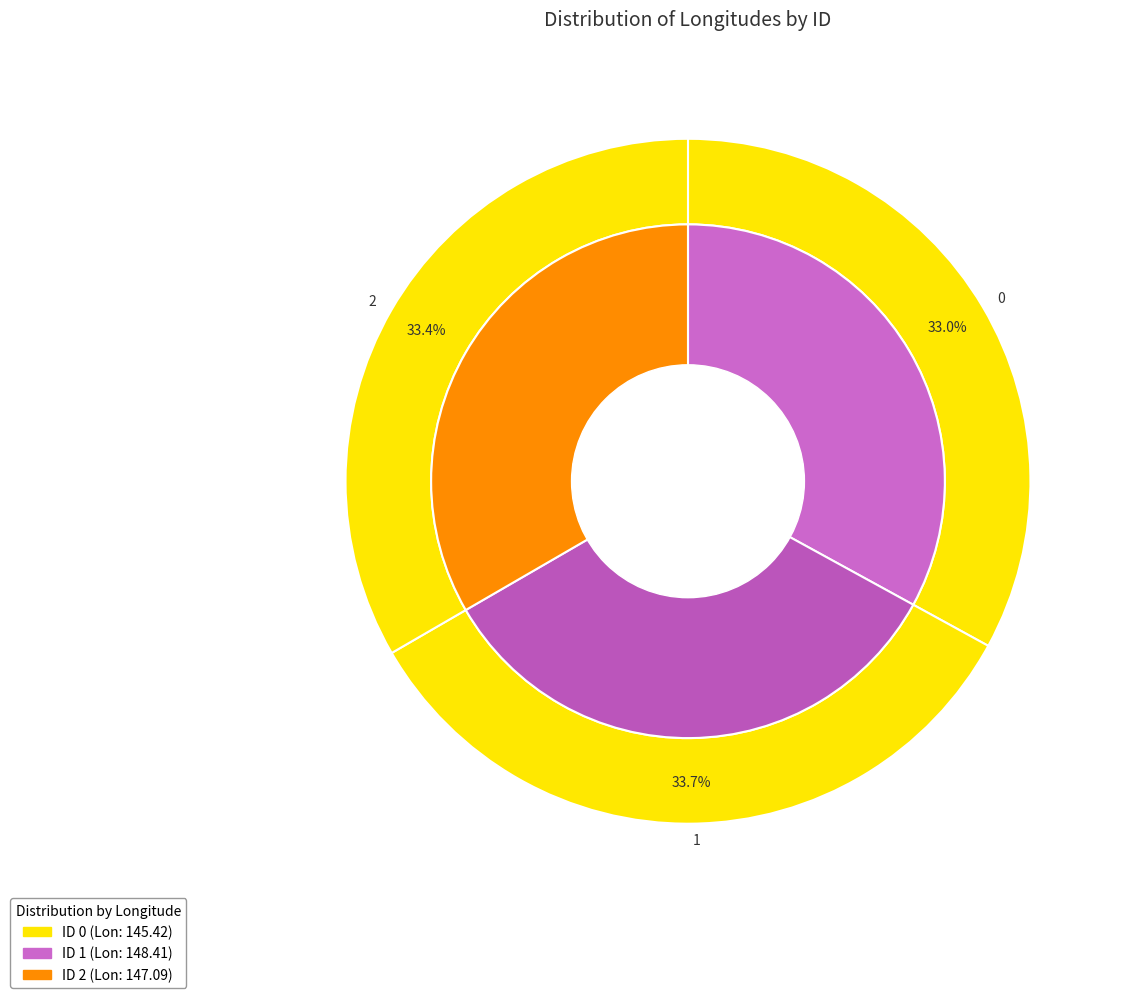

Does any single category account for the majority?

No